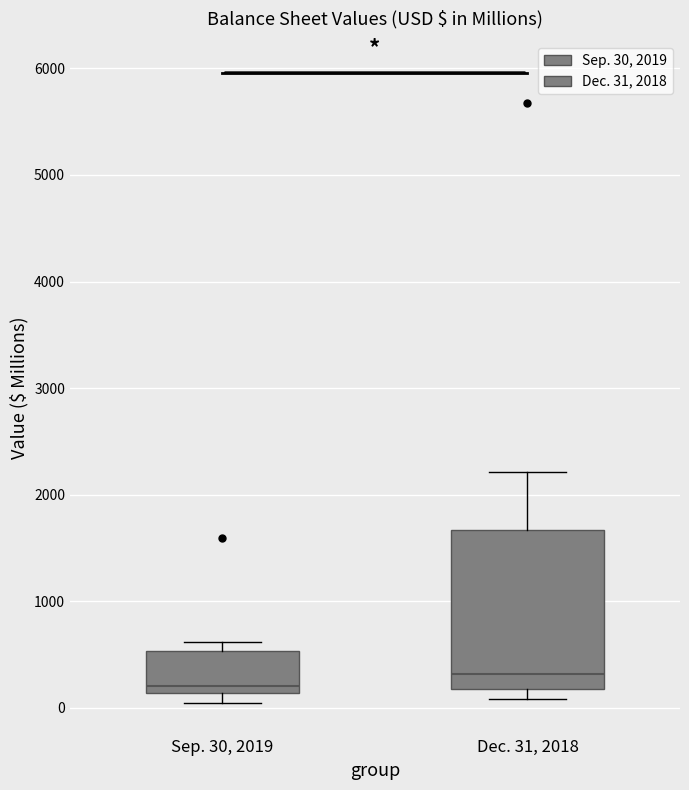

Which box is the tallest, from its lower edge to its upper edge?

Dec. 31, 2018